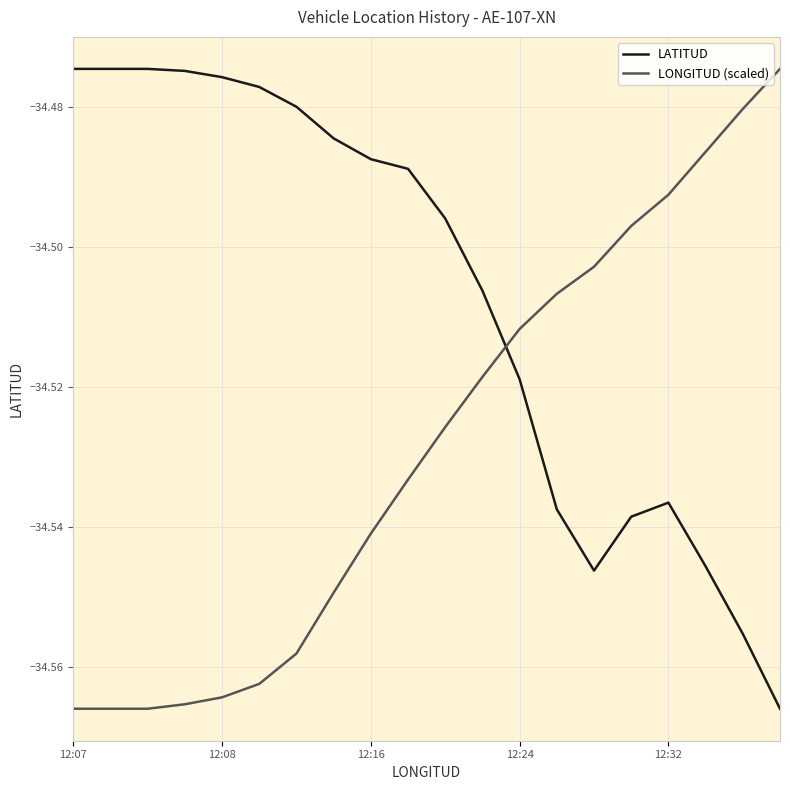

True or false: LONGITUD (scaled) and LATITUD cross at least once.

True